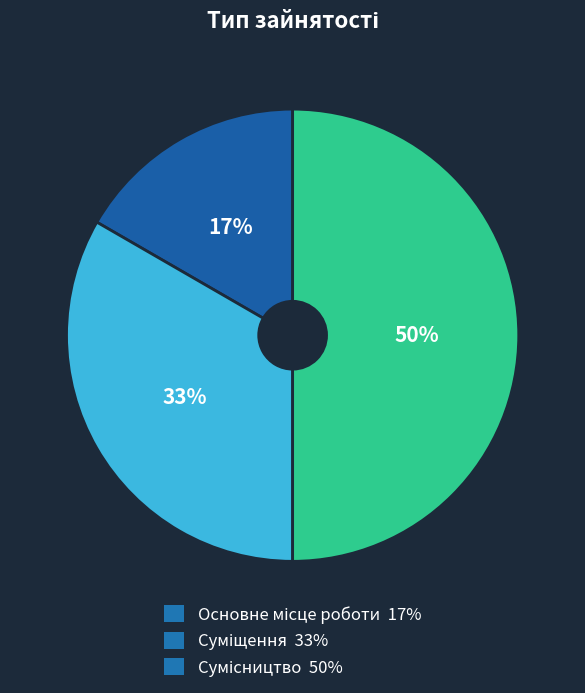

To the nearest percent, what is the difference between the largest and smallest slice percentages?

33%